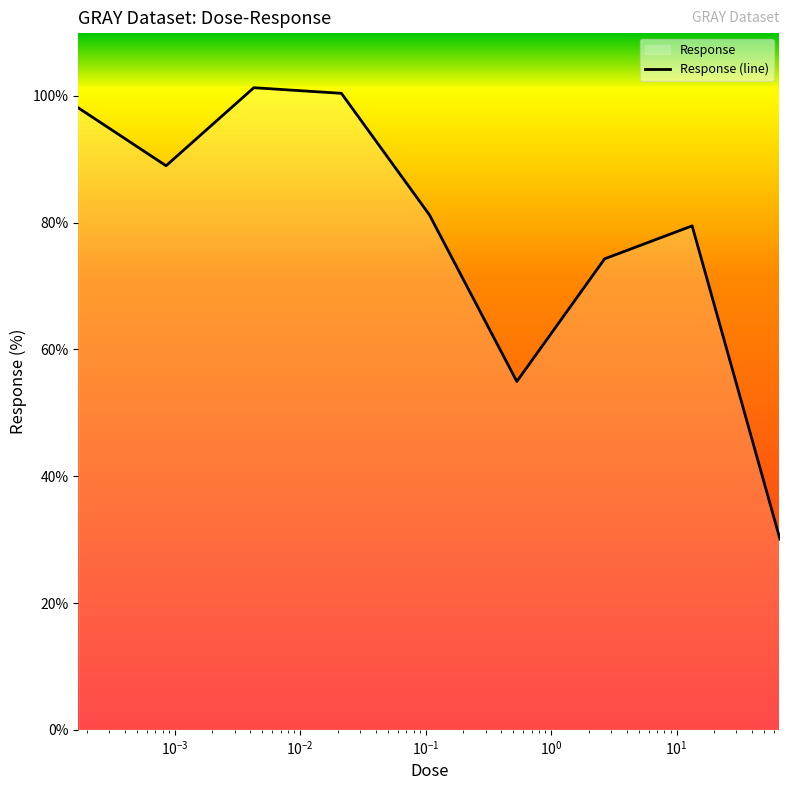

At which category does the data reach its first local valley?

0.000853